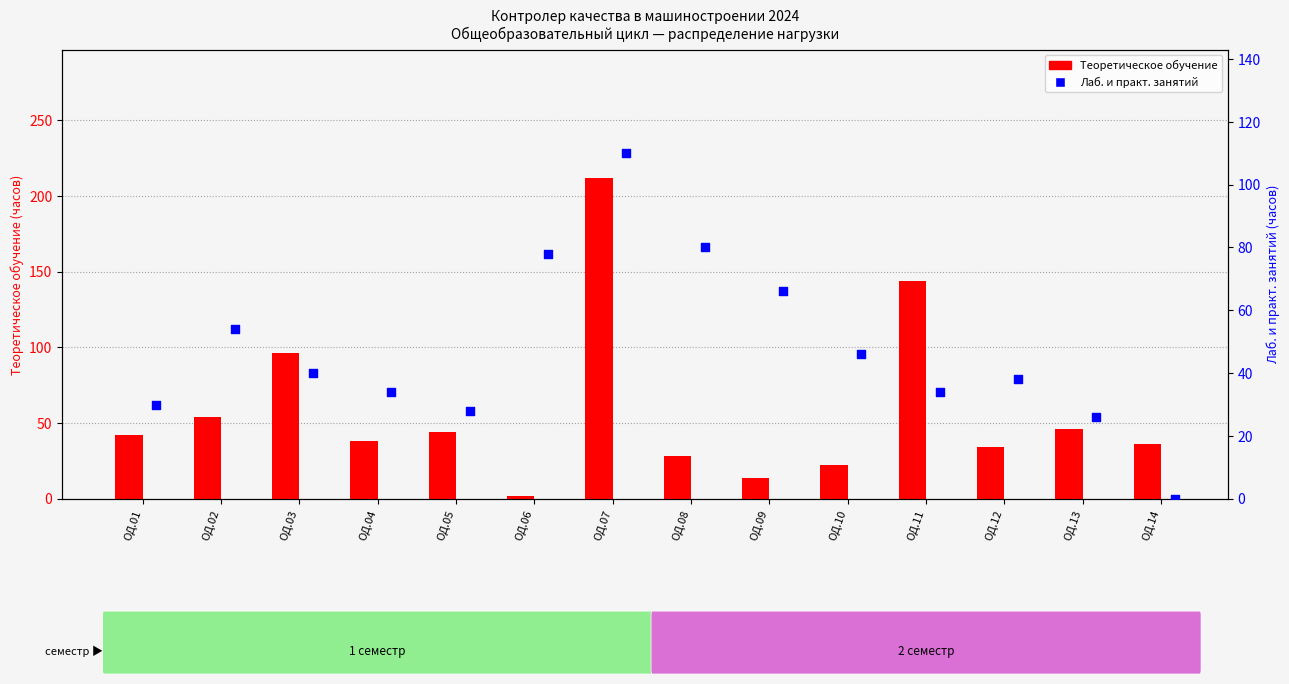

Is the value of Теоретическое обучение at ОД.10 greater than the value of Лаб. и практ. занятий at ОД.06?

No